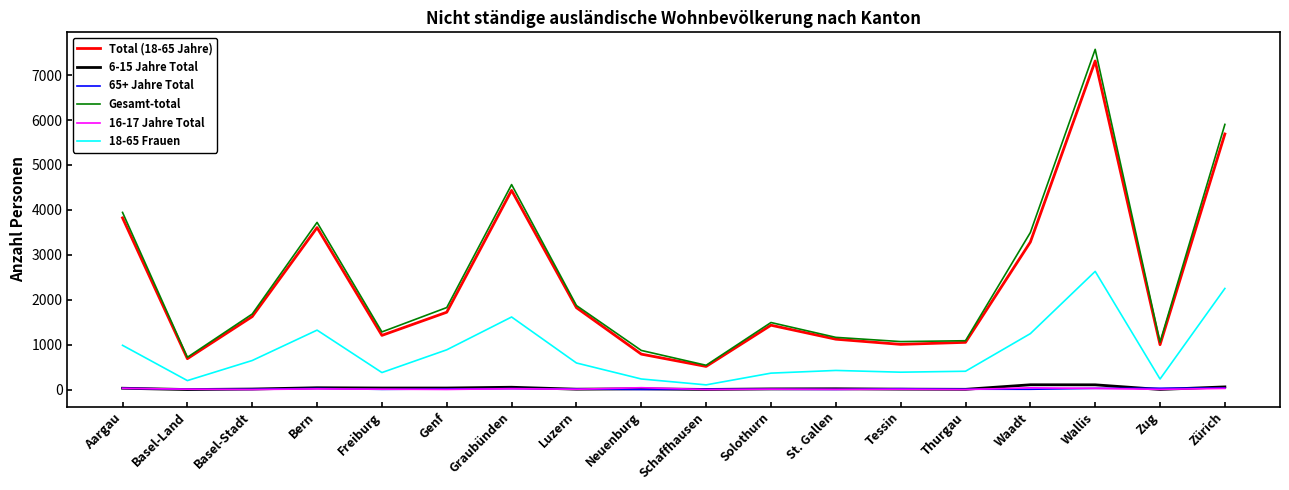

What value does the 6-15 Jahre Total series have at Genf, to the nearest 5?

40